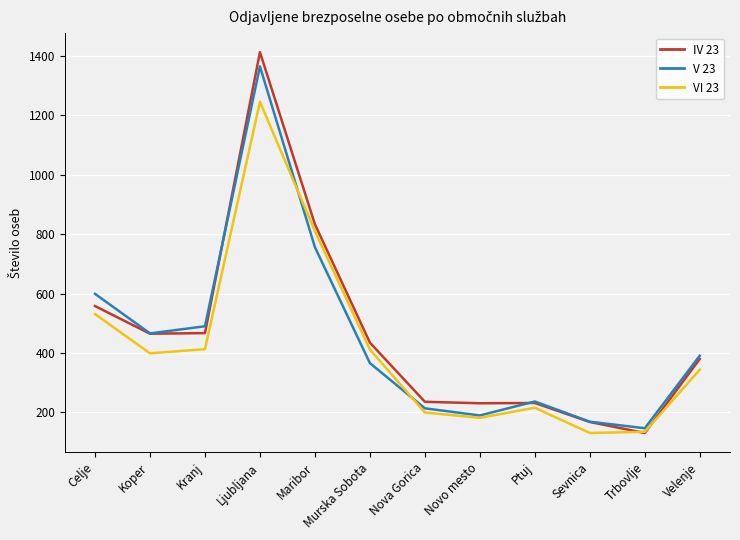

Which category has the lowest value in the IV 23 series?

Trbovlje